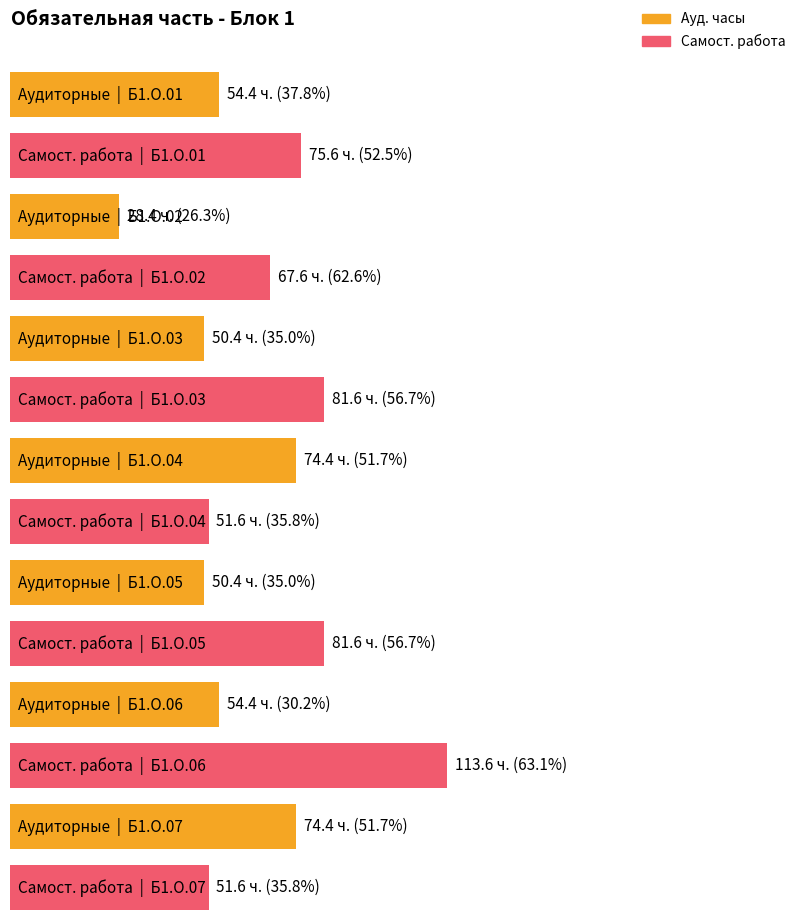

Reading right to left, extract all data points from this chart.

Ауд.: Б1.О.07=74.4	Б1.О.06=54.4	Б1.О.05=50.4	Б1.О.04=74.4	Б1.О.03=50.4	Б1.О.02=28.4	Б1.О.01=54.4
СР: Б1.О.07=51.6	Б1.О.06=113.6	Б1.О.05=81.6	Б1.О.04=51.6	Б1.О.03=81.6	Б1.О.02=67.6	Б1.О.01=75.6